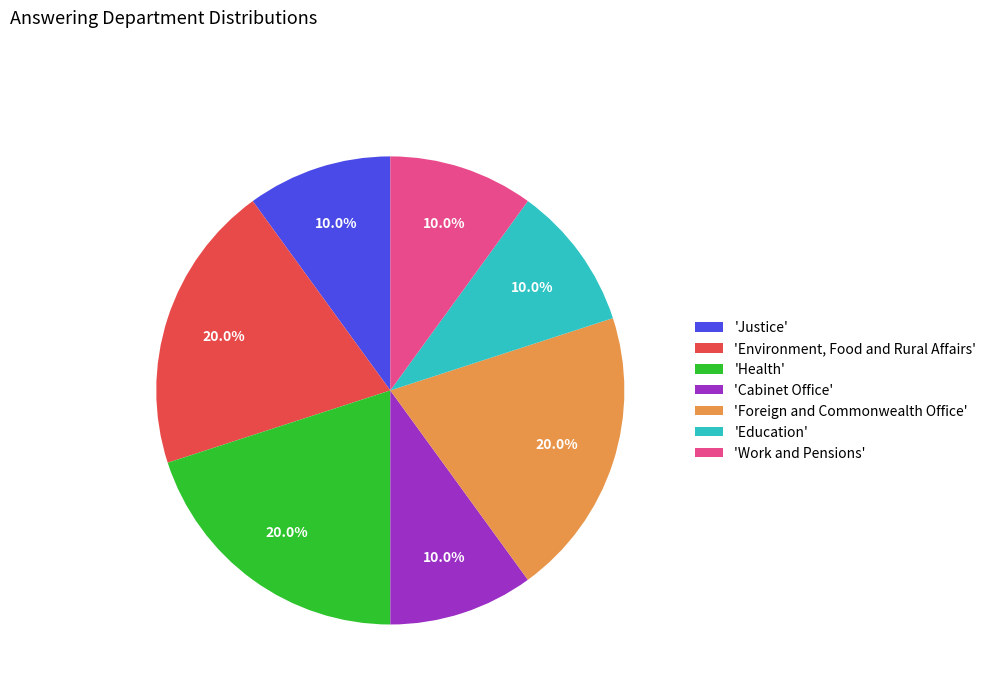

What is the total percentage of 'Foreign and Commonwealth Office' and 'Cabinet Office'?

30.0%